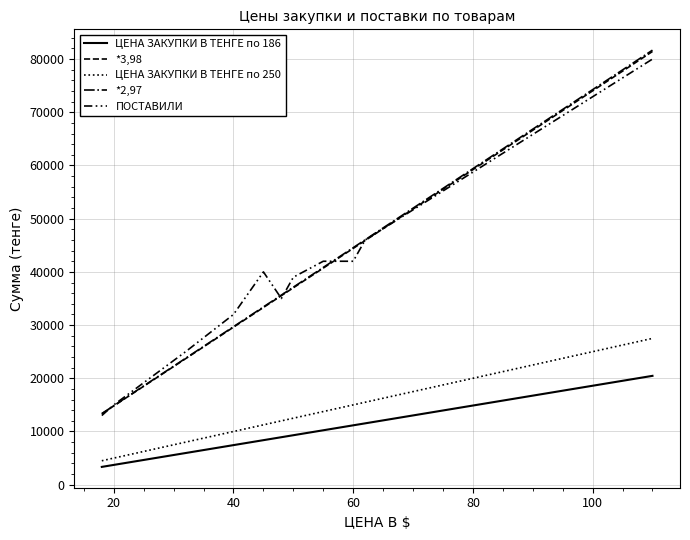

True or false: ПОСТАВИЛИ has more than 0 interior local peaks.

True